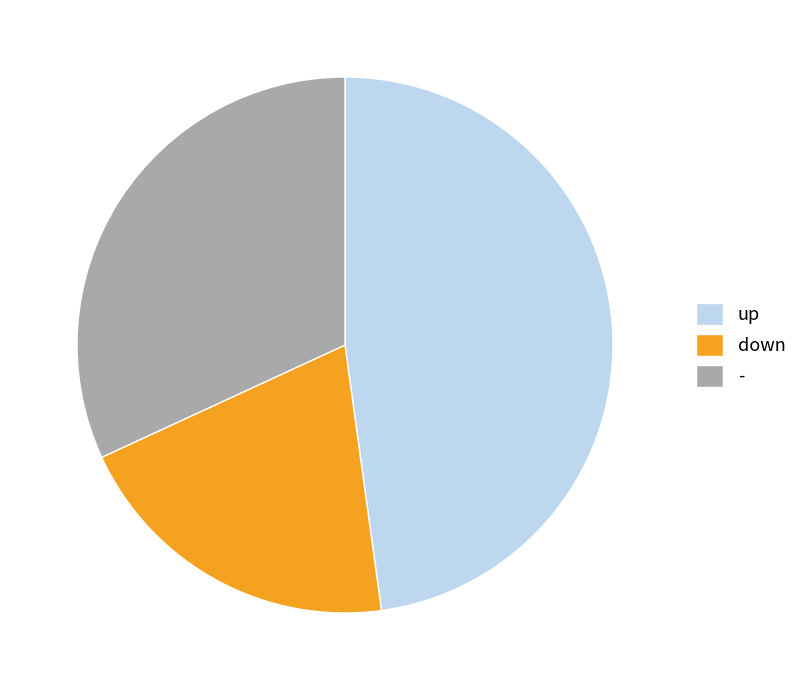

Which slice is the largest?

up